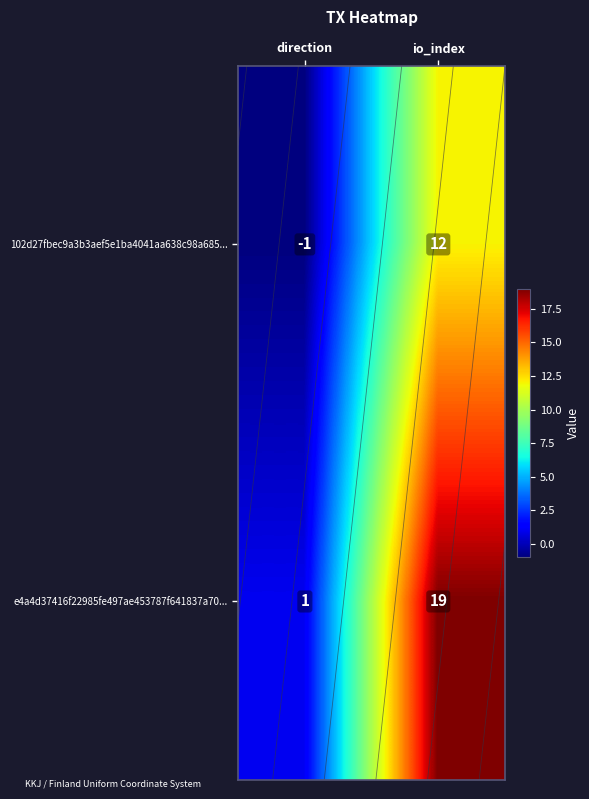

What is the sum of all 102d27fbec9a3b3aef5e1ba4041aa638c98a685... values?

11